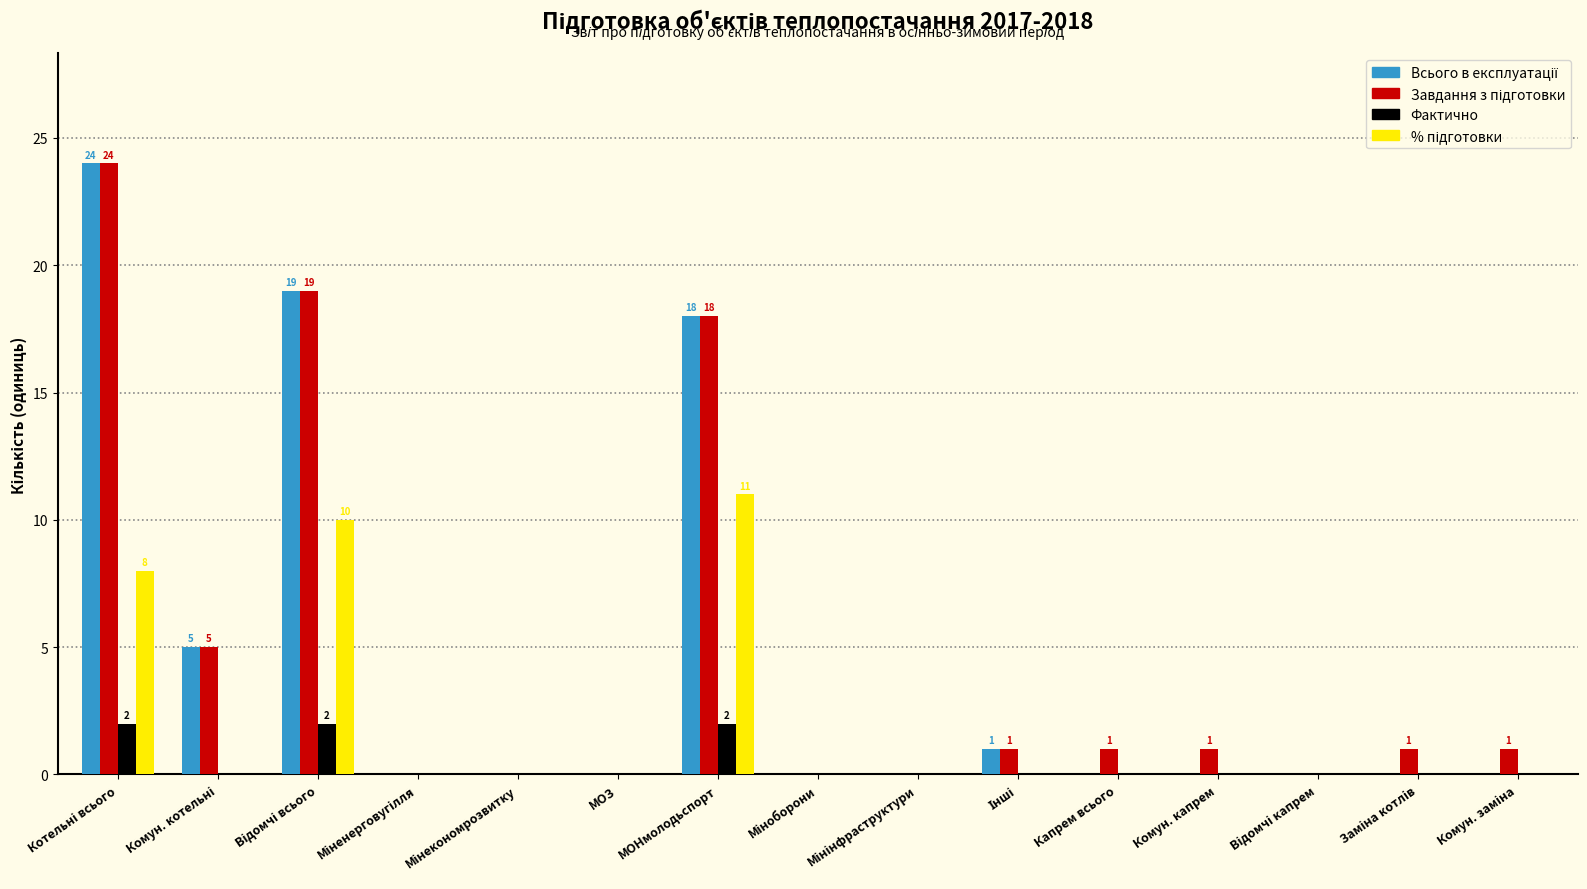

What is the sum of all Фактично values?

6